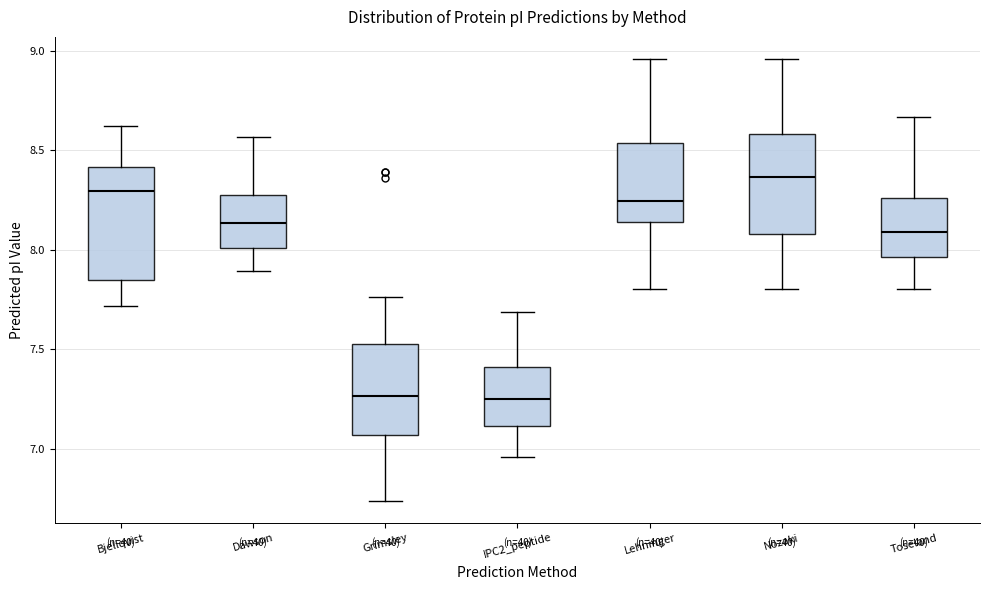

Comparing the boxes themselves (not the whiskers), which one is the tallest?

Bjellqvist